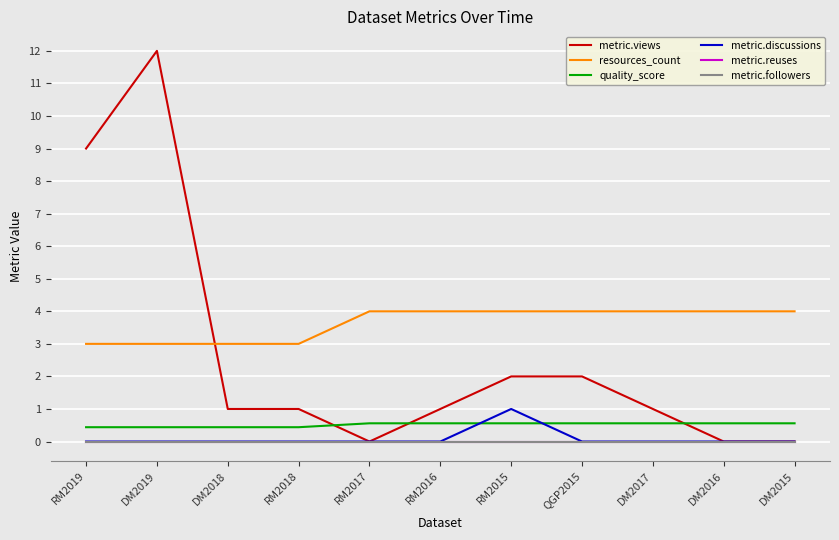

Does the chart have visible grid lines?

Yes